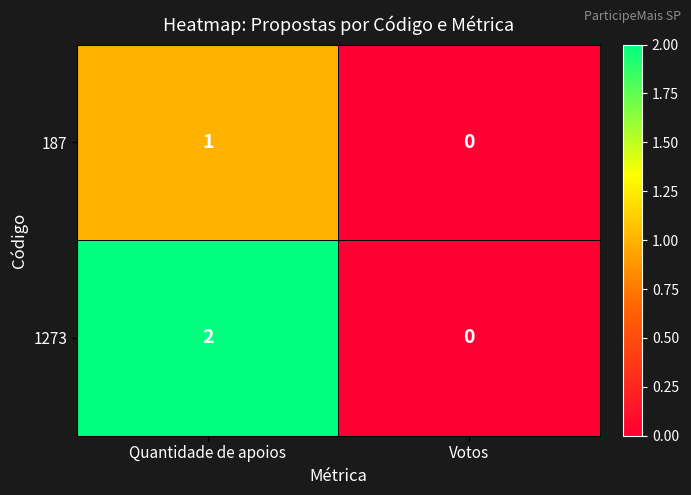

What is the total value across all series at Quantidade de apoios?

3